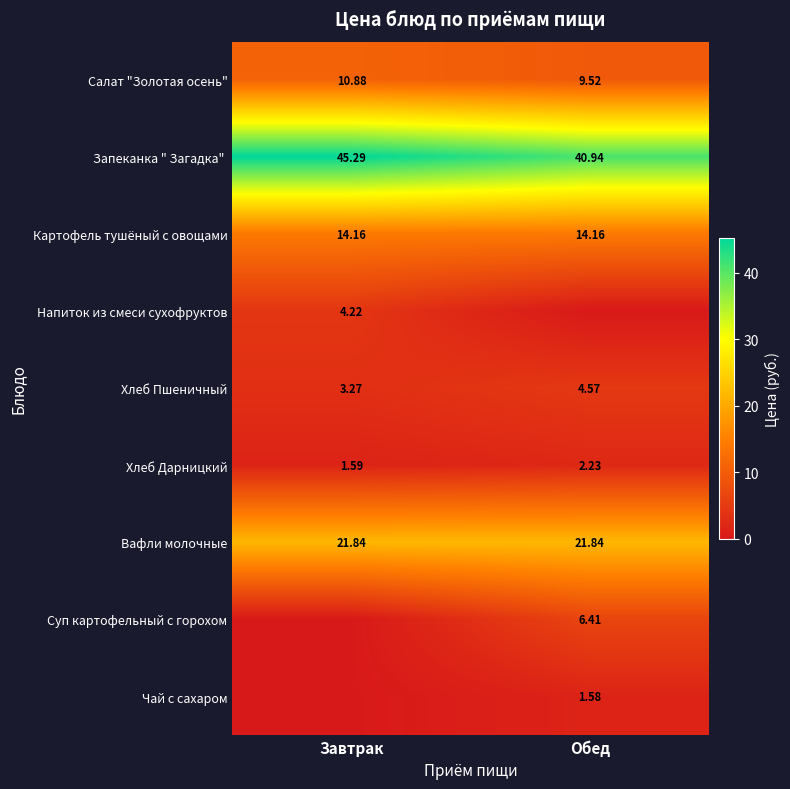

At which label is Салат "Золотая осень" closest to 10?

Обед